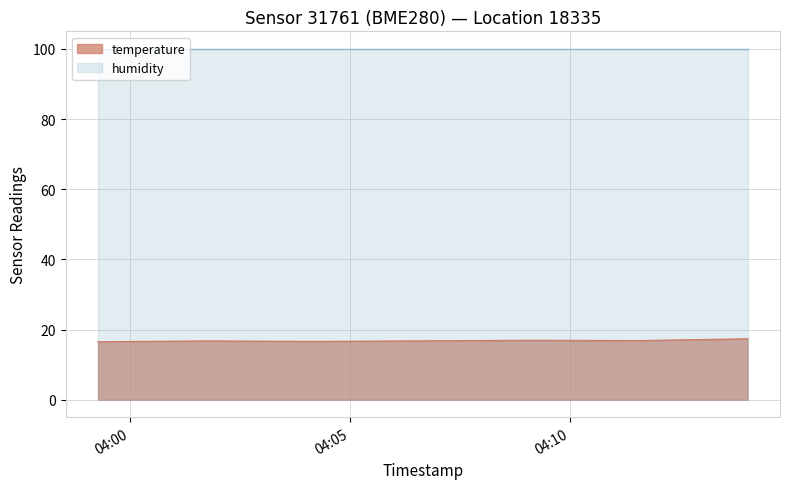

What is the maximum value for temperature?

17.3